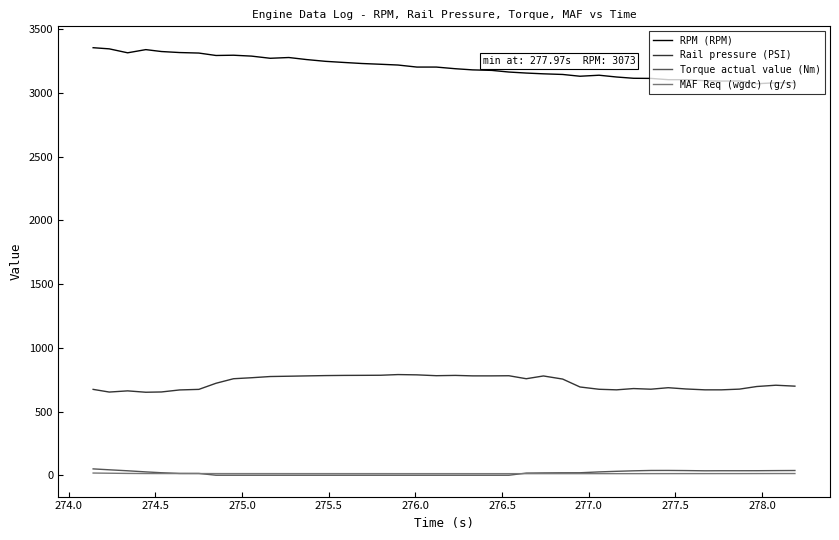

Which series has the widest spread of values?

RPM (RPM)